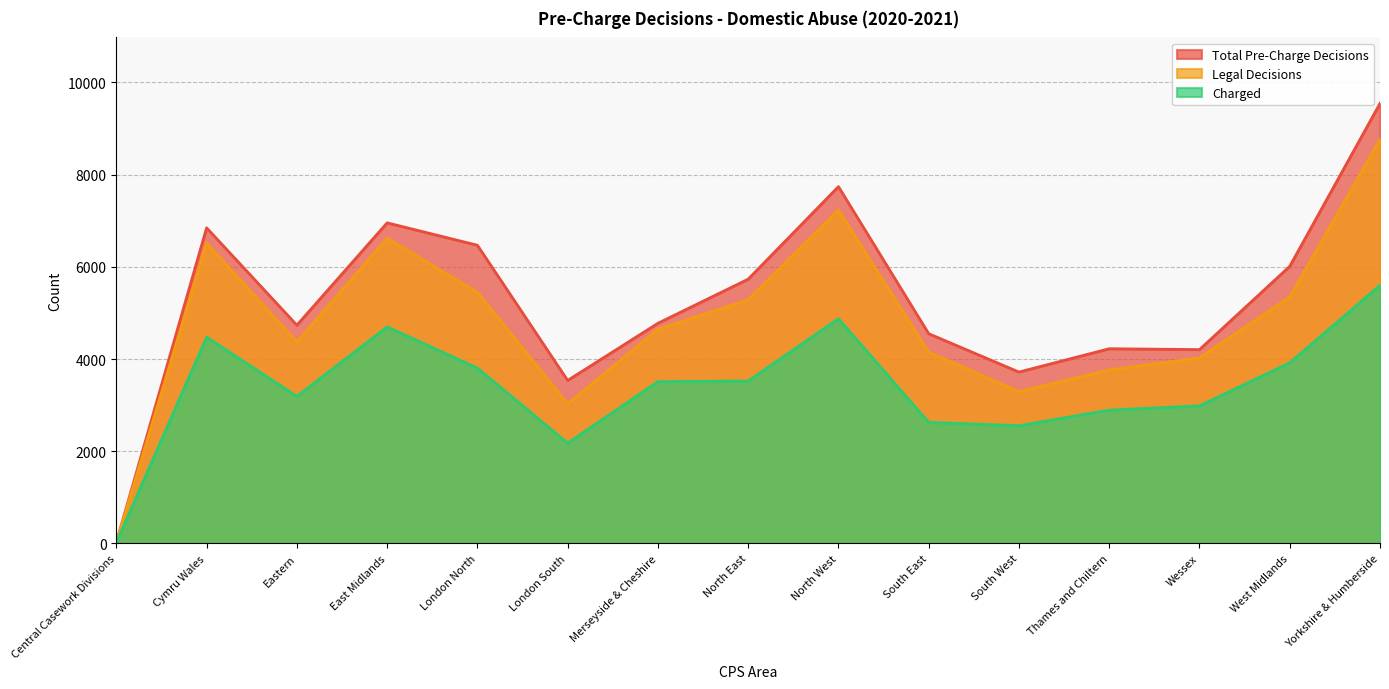

Reading right to left, transcribe all the data shown in this chart.

Total Pre-Charge Decisions: Yorkshire & Humberside=9545	West Midlands=6011	Wessex=4204	Thames and Chiltern=4223	South West=3717	South East=4549	North West=7739	North East=5732	Merseyside & Cheshire=4775	London South=3535	London North=6468	East Midlands=6954	Eastern=4734	Cymru Wales=6845	Central Casework Divisions=22
Legal Decisions: Yorkshire & Humberside=8761	West Midlands=5345	Wessex=4024	Thames and Chiltern=3763	South West=3293	South East=4149	North West=7233	North East=5284	Merseyside & Cheshire=4646	London South=3028	London North=5447	East Midlands=6621	Eastern=4371	Cymru Wales=6517	Central Casework Divisions=21
Charged: Yorkshire & Humberside=5600	West Midlands=3917	Wessex=2984	Thames and Chiltern=2892	South West=2554	South East=2626	North West=4874	North East=3523	Merseyside & Cheshire=3510	London South=2175	London North=3804	East Midlands=4697	Eastern=3190	Cymru Wales=4474	Central Casework Divisions=18